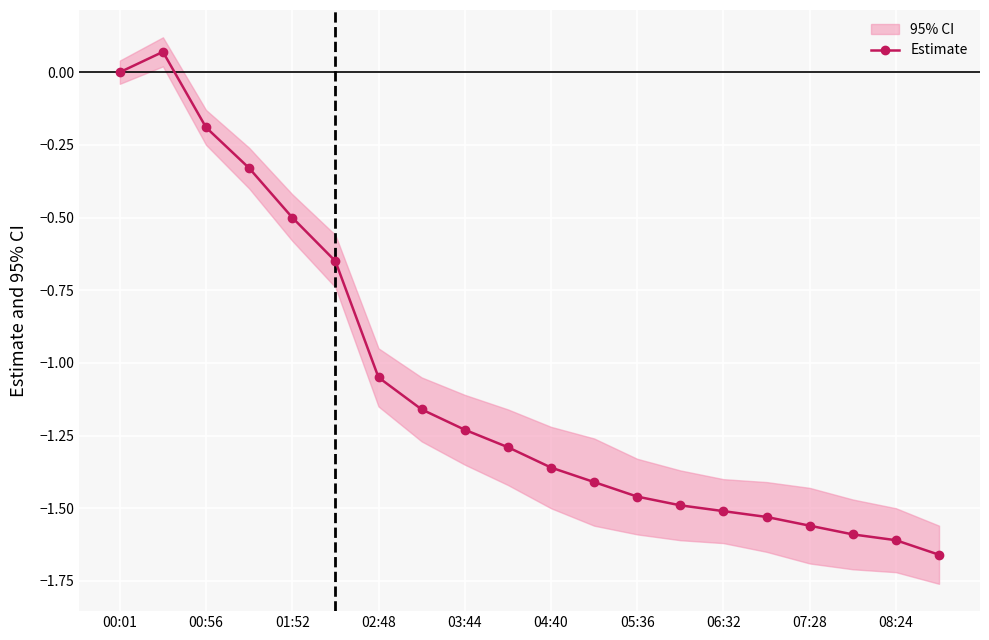

How many values are below -1?

14